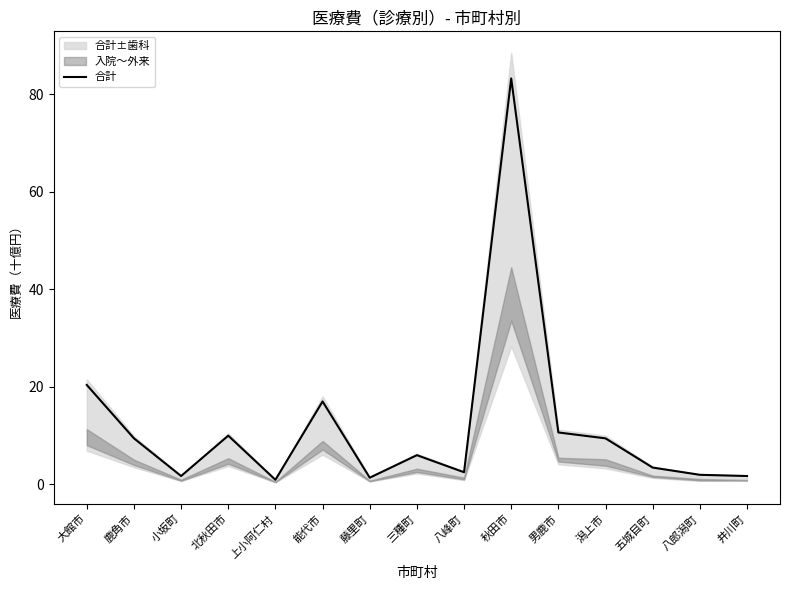

How many points are lower than both their immediate neighbors (excluding endpoints)?

4